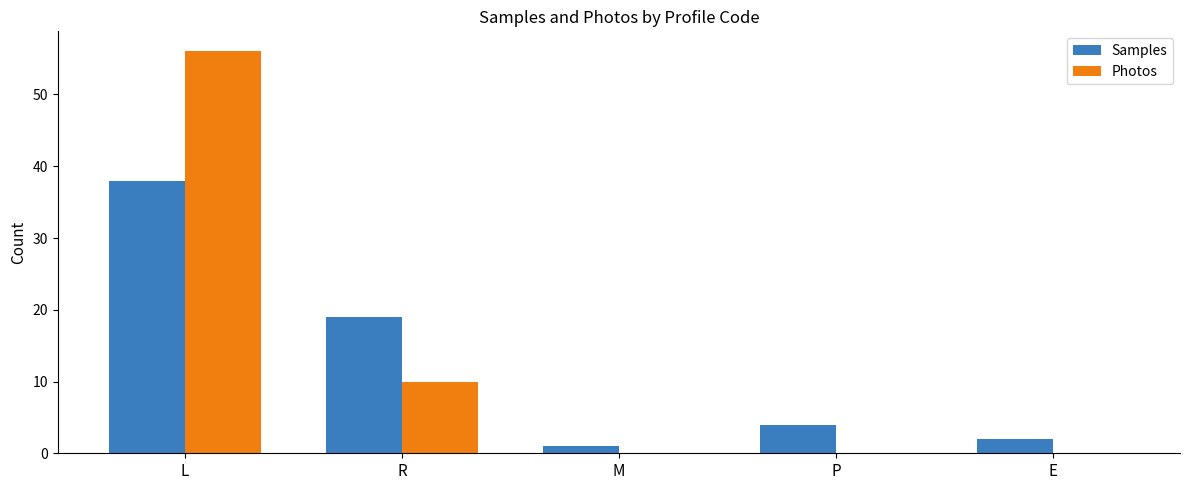

At which label does Samples first exceed 4?

L